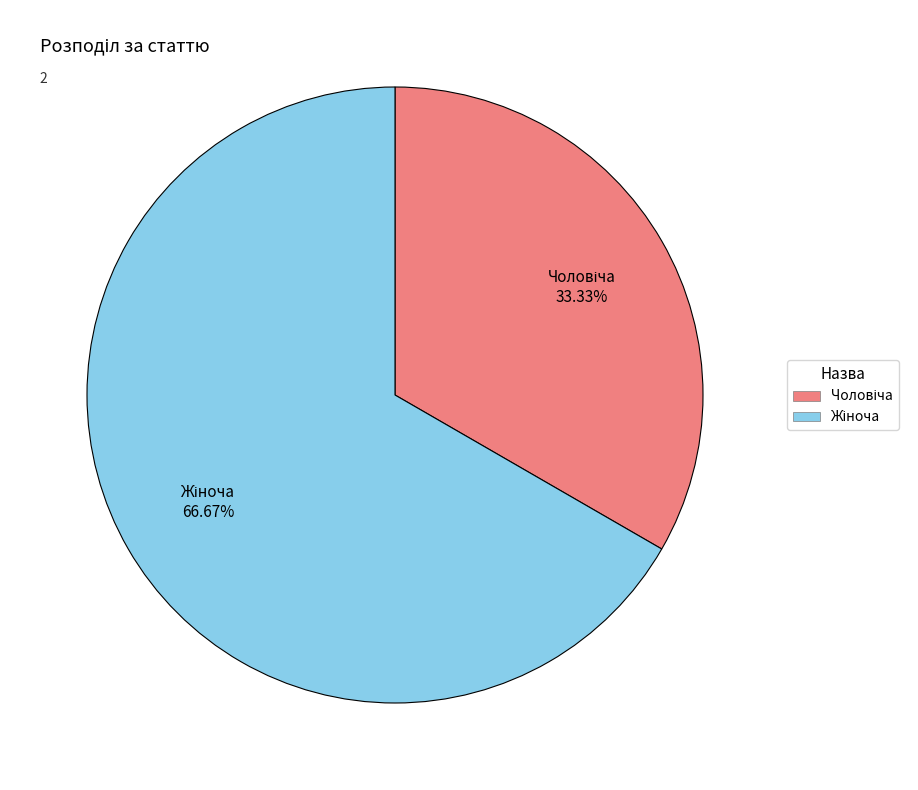

Is there any slice that represents more than half of the pie?

Yes